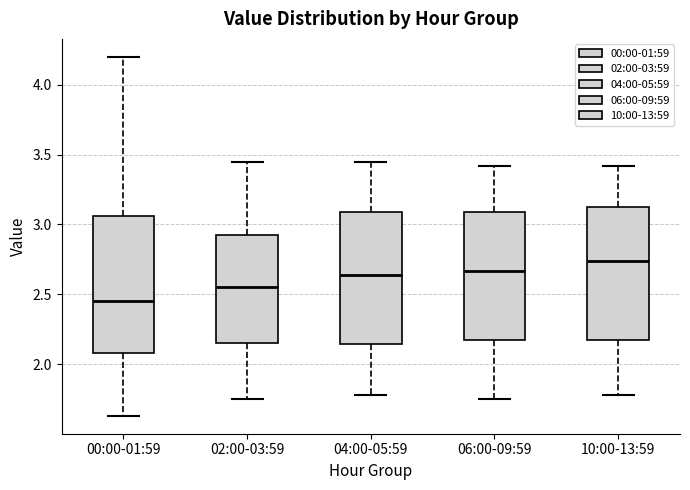

Where is the lower edge of the box for 04:00-05:59 on the y-axis? The values are not printed on the chart, so give them approximately, as read against the axis.

2.15